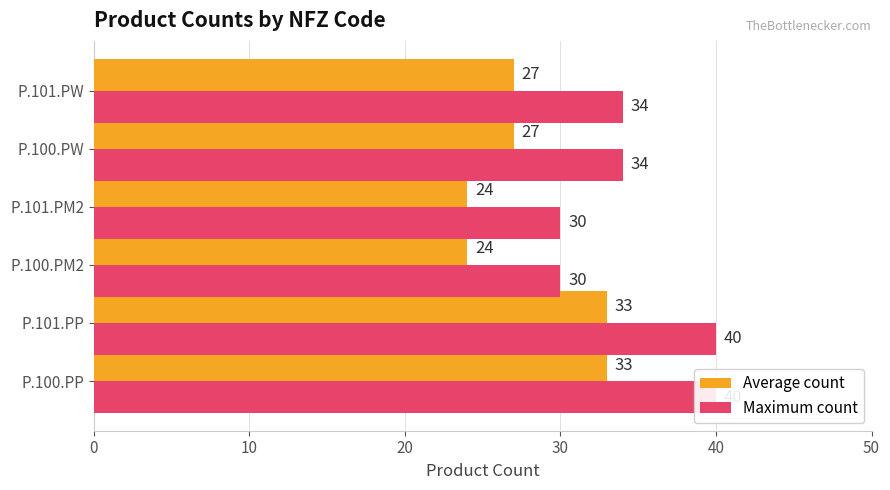

Count the Average count values in the range 24 to 33.

6